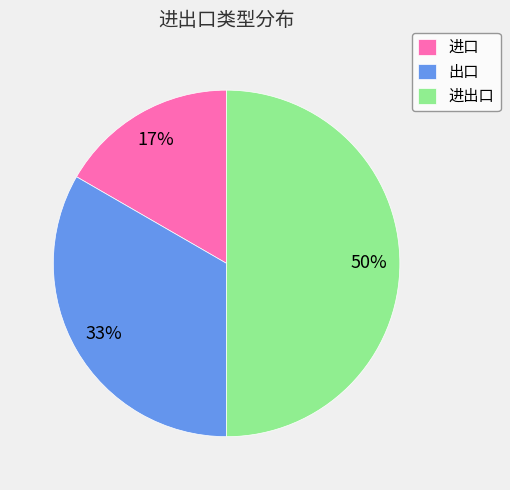

Does 出口 represent more than half of the total?

No